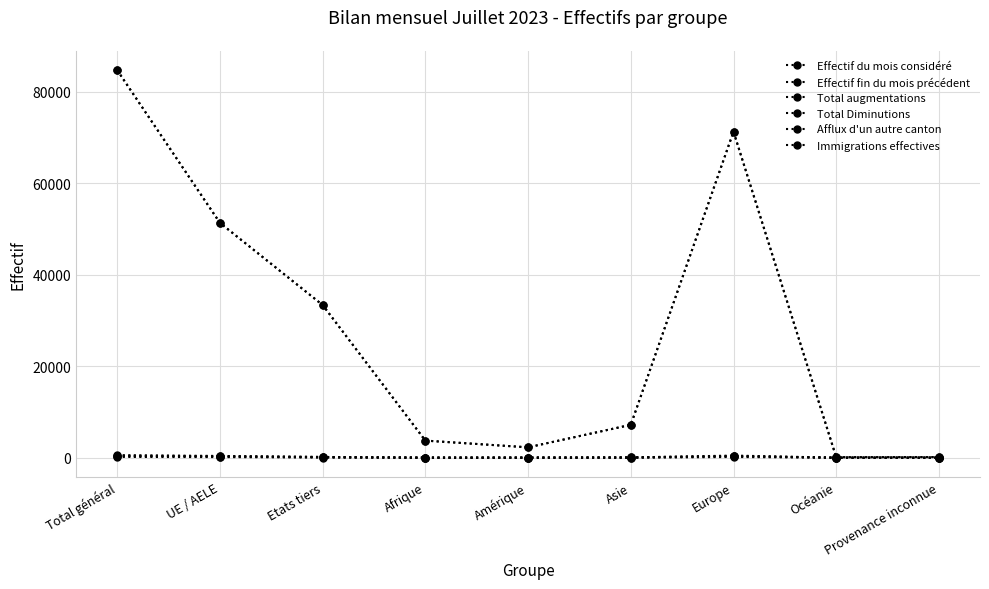

What is the sum of all Total Diminutions values?

1407